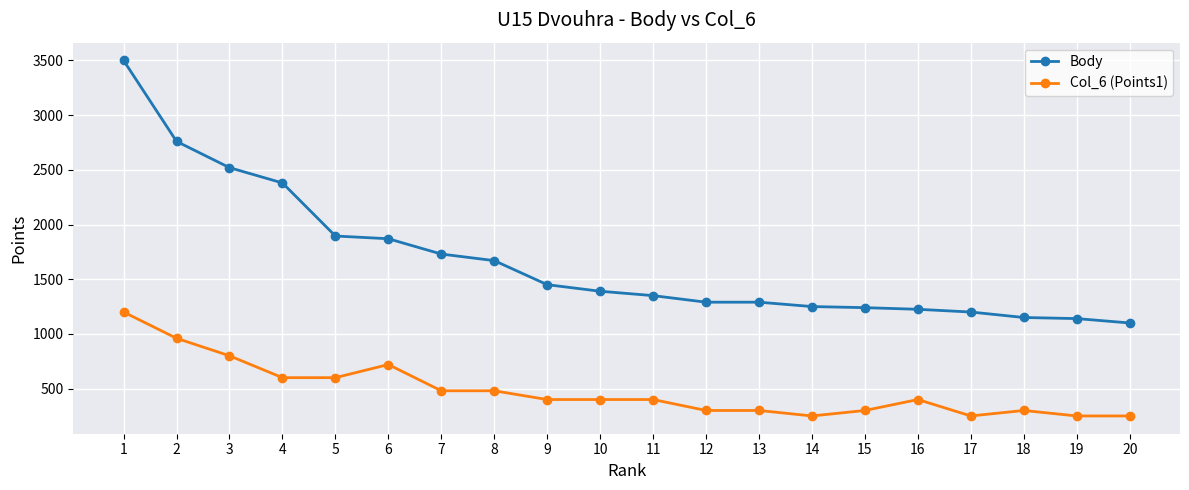

What is the difference between the maximum and second lowest values in the Col_6 (Points1) series?

950